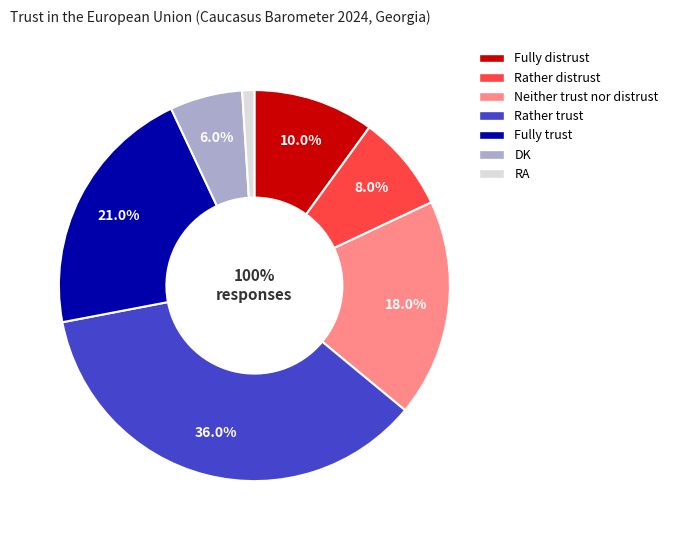

How many segments does this pie chart have?

7